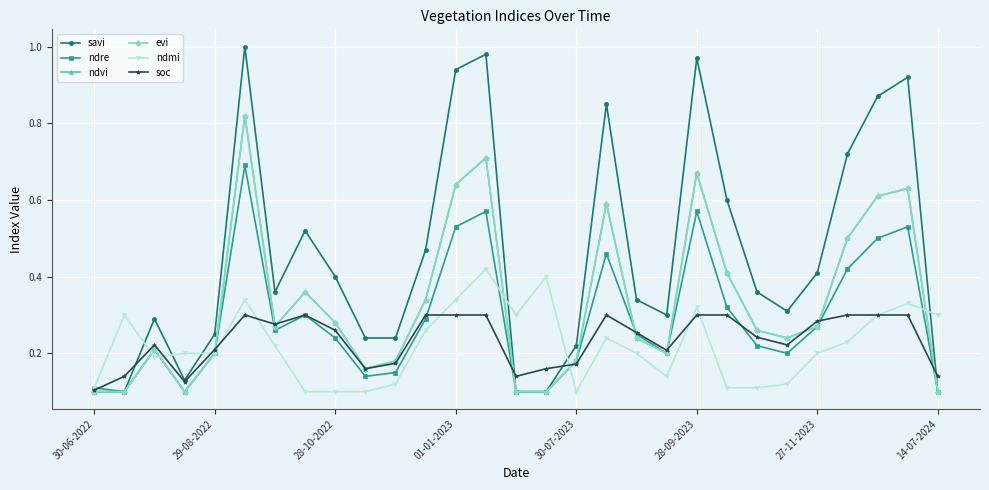

What is the difference between the second highest and second lowest values in the ndvi series?

0.6